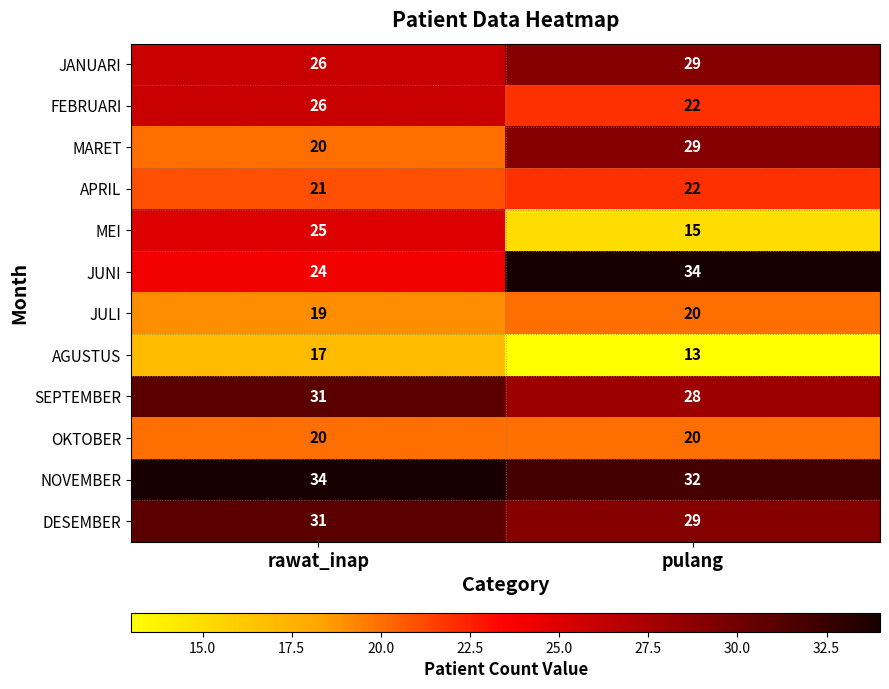

Reading right to left, what are all the values shown in this chart?

JANUARI: pulang=29	rawat_inap=26
FEBRUARI: pulang=22	rawat_inap=26
MARET: pulang=29	rawat_inap=20
APRIL: pulang=22	rawat_inap=21
MEI: pulang=15	rawat_inap=25
JUNI: pulang=34	rawat_inap=24
JULI: pulang=20	rawat_inap=19
AGUSTUS: pulang=13	rawat_inap=17
SEPTEMBER: pulang=28	rawat_inap=31
OKTOBER: pulang=20	rawat_inap=20
NOVEMBER: pulang=32	rawat_inap=34
DESEMBER: pulang=29	rawat_inap=31